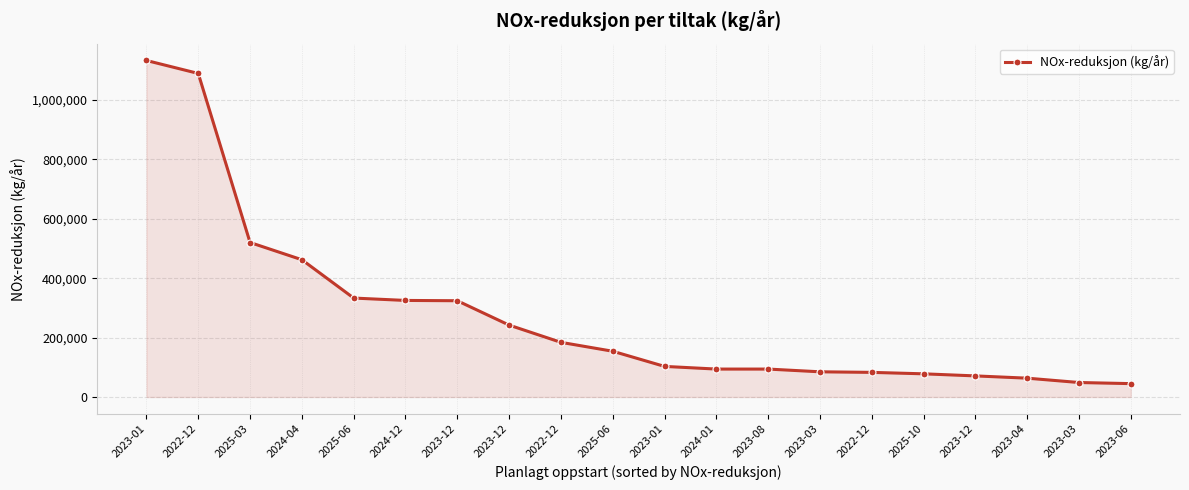

How many lines are shown in the chart?

1